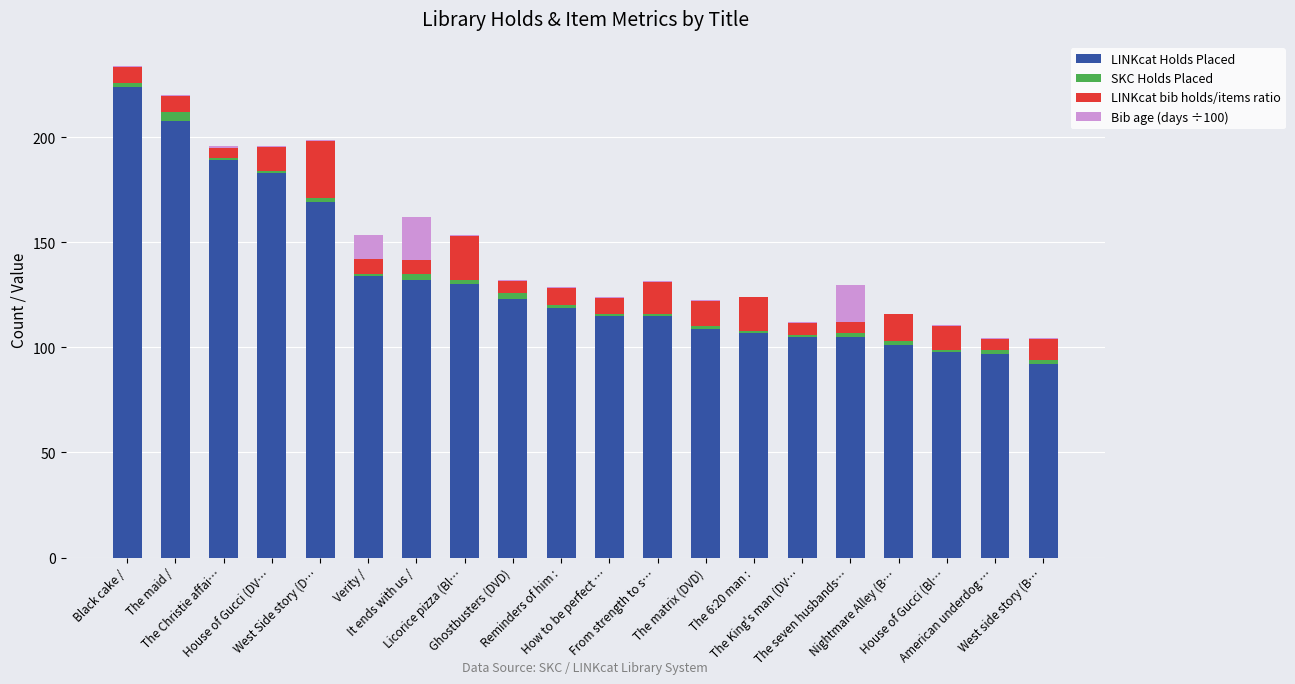

What is the highest value of the LINKcat Holds Placed series?

224.0